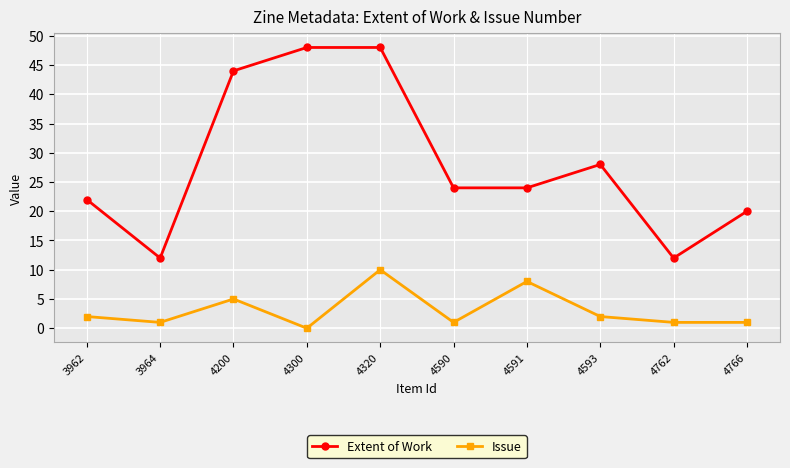

True or false: Extent of Work and Issue cross at least once.

False